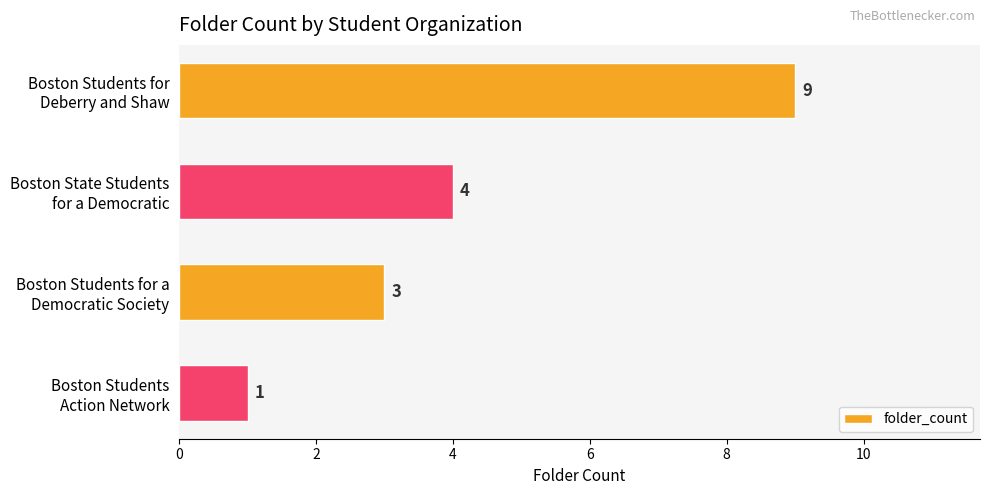

How many bars are there in total?

4